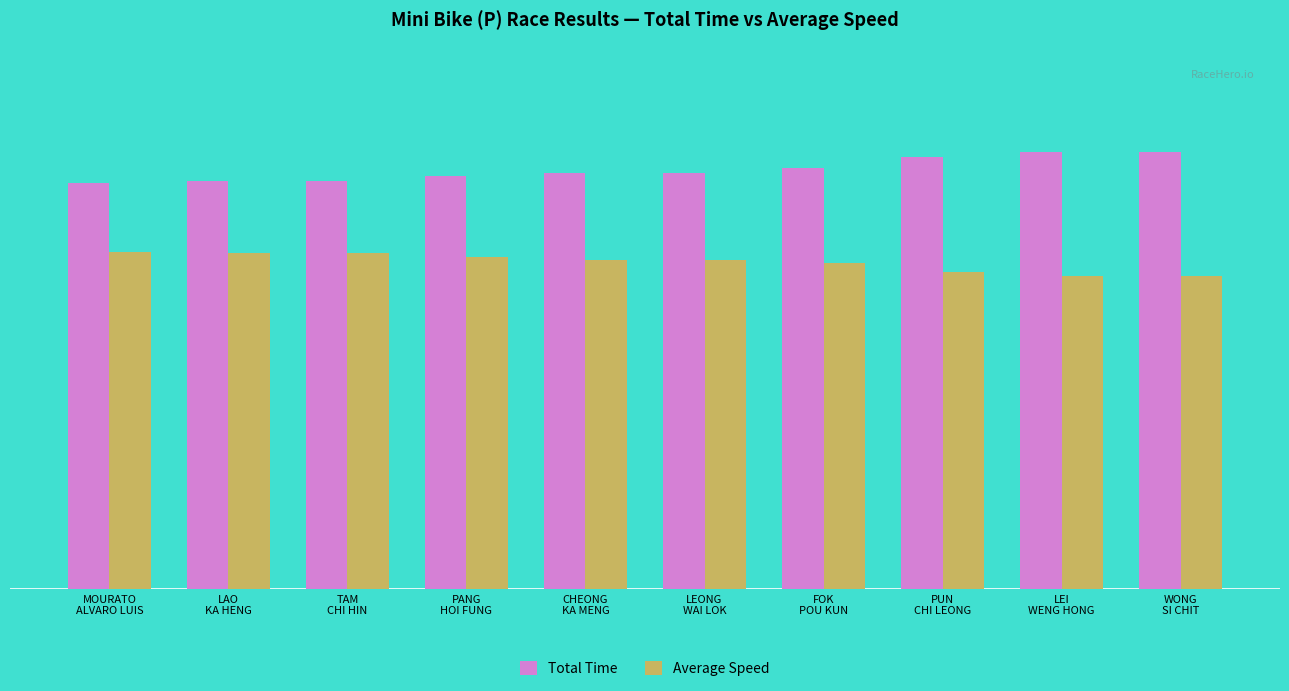

Rank the series by their maximum value, from highest to lowest.

Total Time, Average Speed